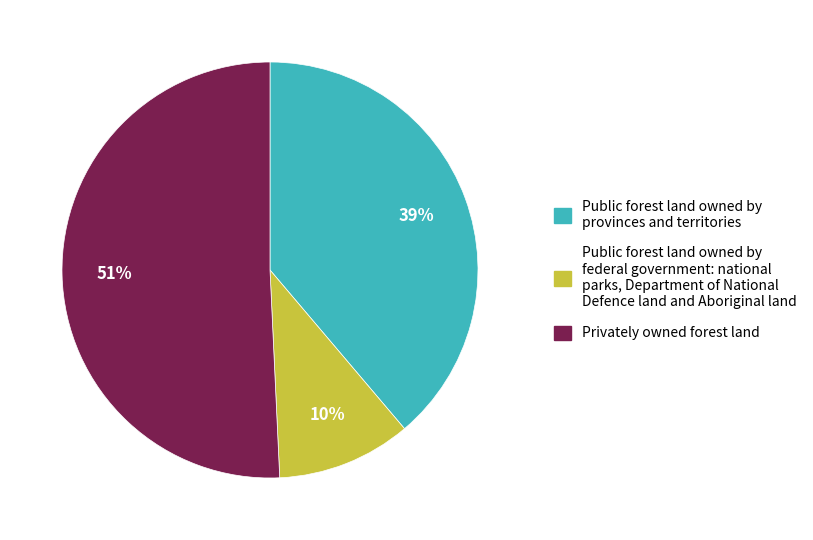

How many segments does this pie chart have?

3